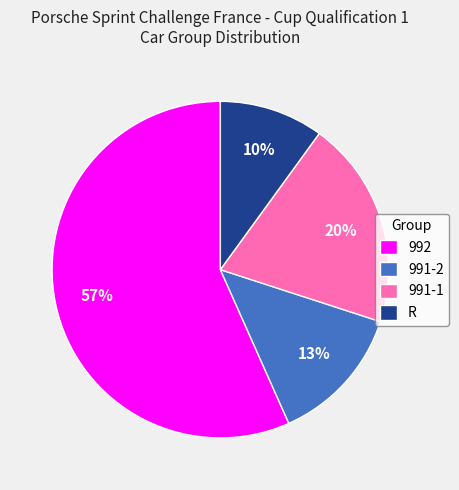

True or false: 992 accounts for 67% of the total.

False